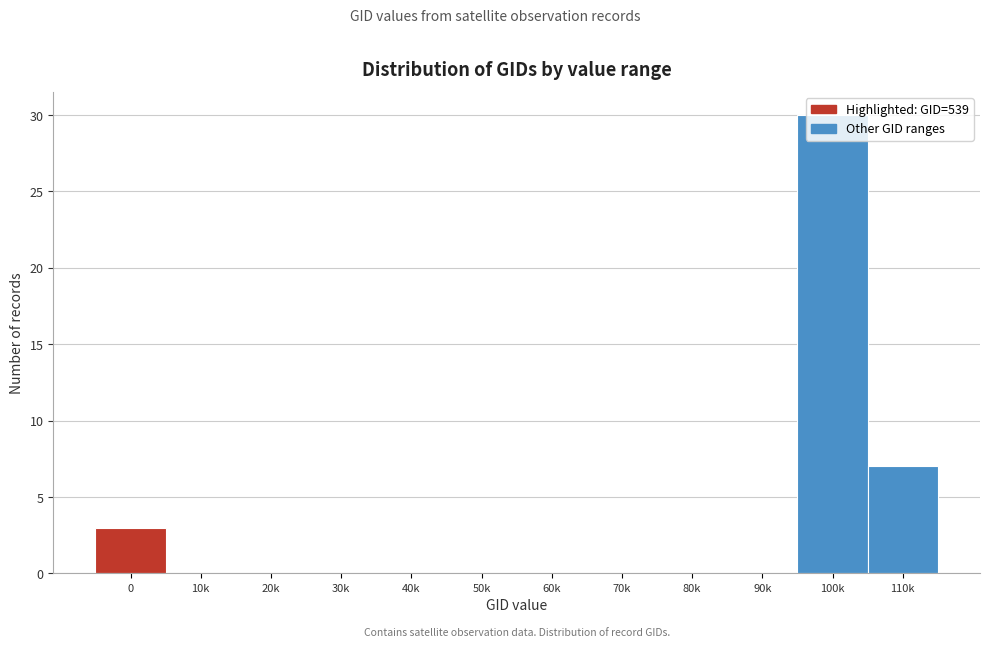

Where is the data nearest to the value 15?

110k